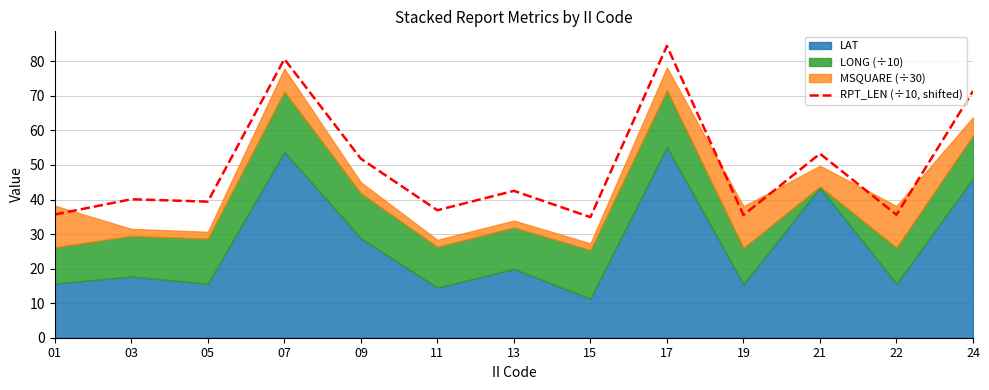

Reading right to left, what are all the values shown in this chart?

71.4	35.6	53.3	35.5	84.5	34.9	42.5	36.9	51.8	80.7	39.4	40.1	35.7